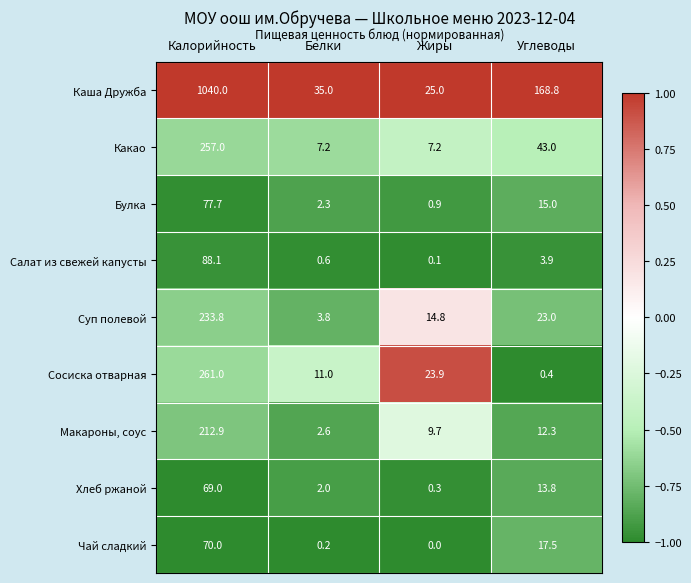

Where does the Каша Дружба series first go above 168?

Калорийность